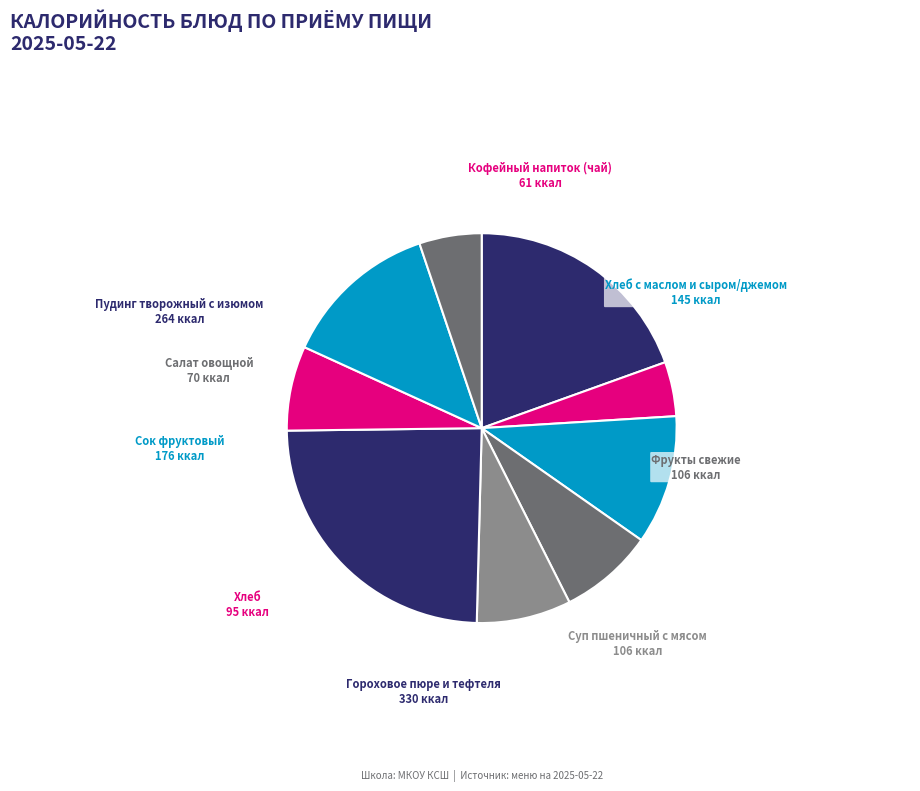

Which slice is the smallest?

Кофейный напиток (чай)